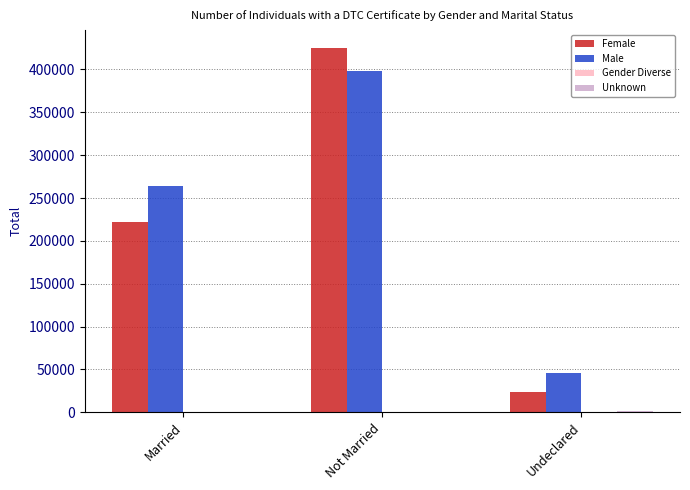

Does the chart contain stacked bars?

No